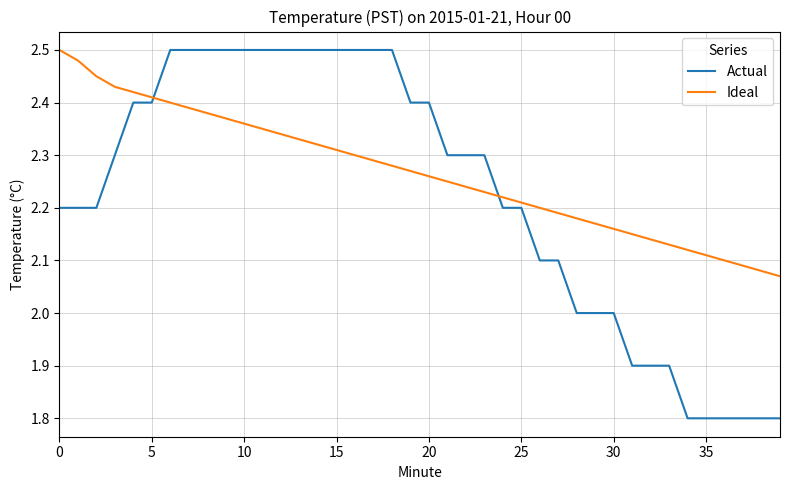

Which series has the widest spread of values?

Actual